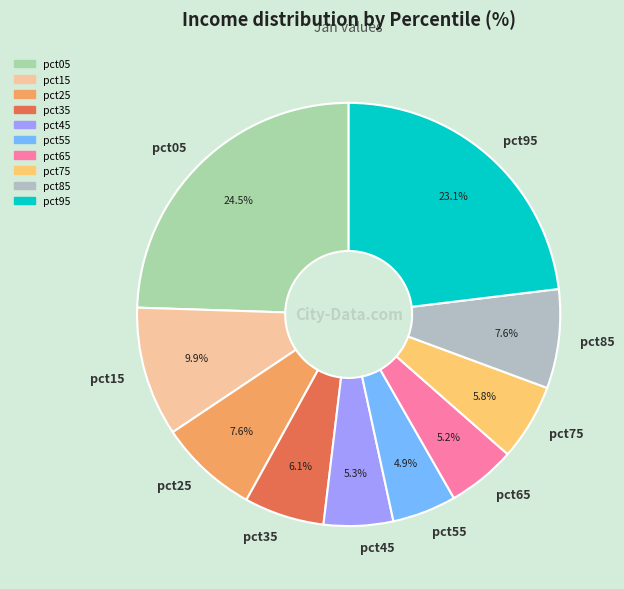

To the nearest percent, what is the average slice percentage?

10%